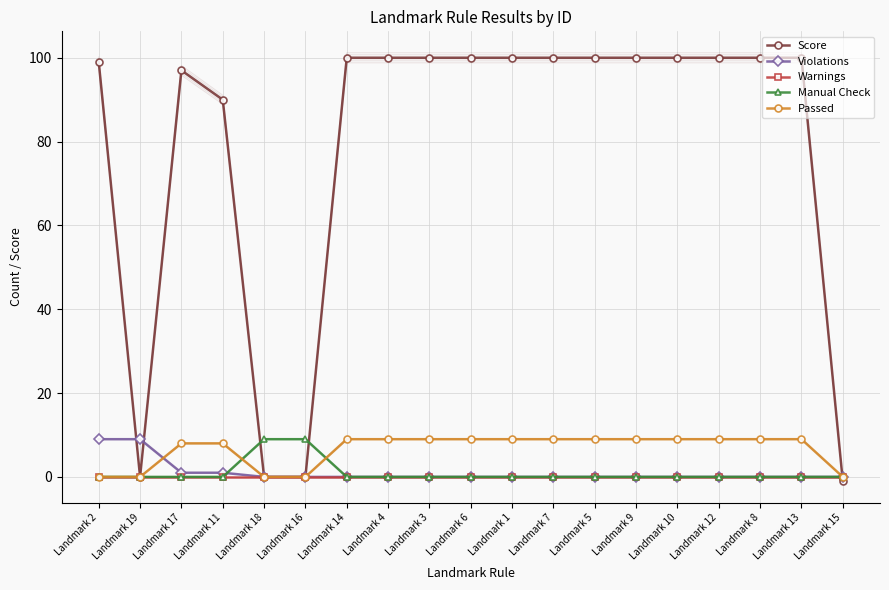

Where is Violations nearest to the value 4?

Landmark 17